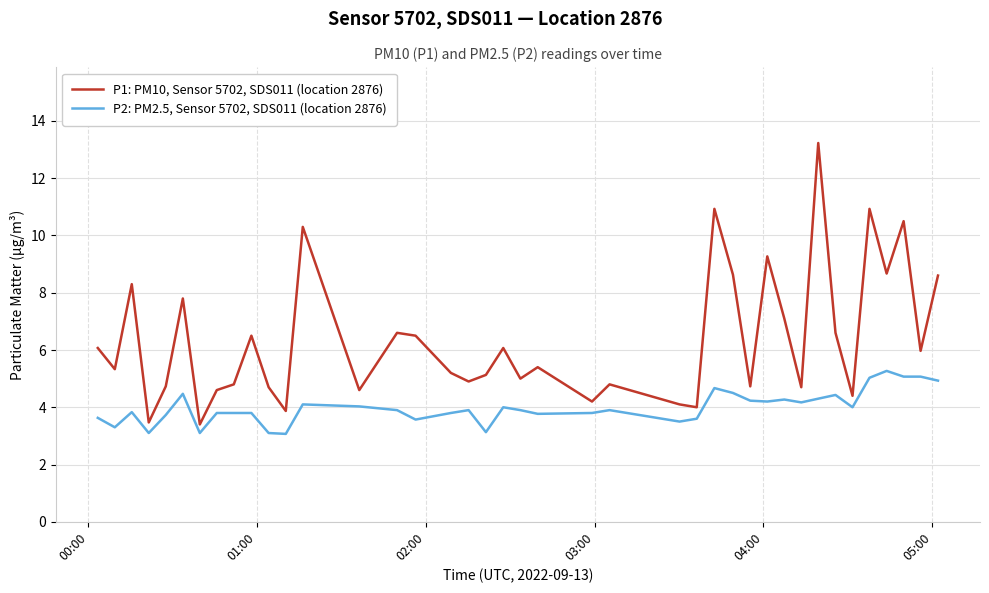

Which series has the widest spread of values?

P1: PM10, Sensor 5702, SDS011 (location 2876)